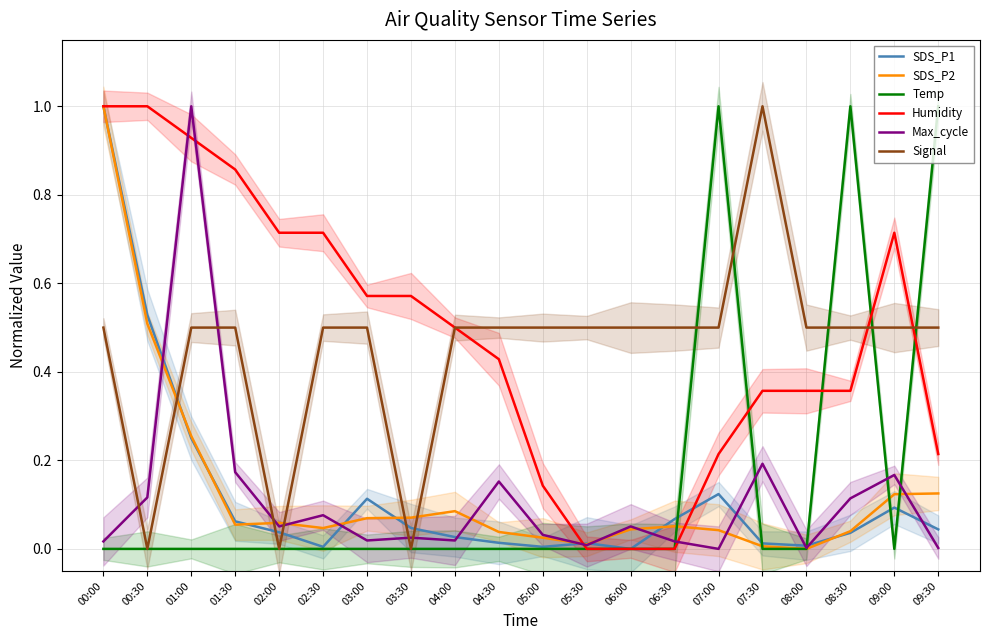

Which series has the largest range (max minus min)?

SDS_P1